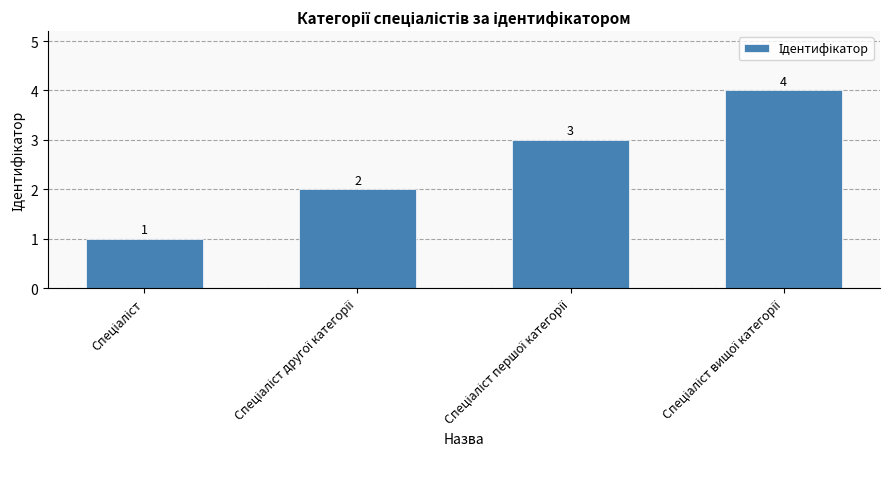

How many values are between 2 and 4?

3